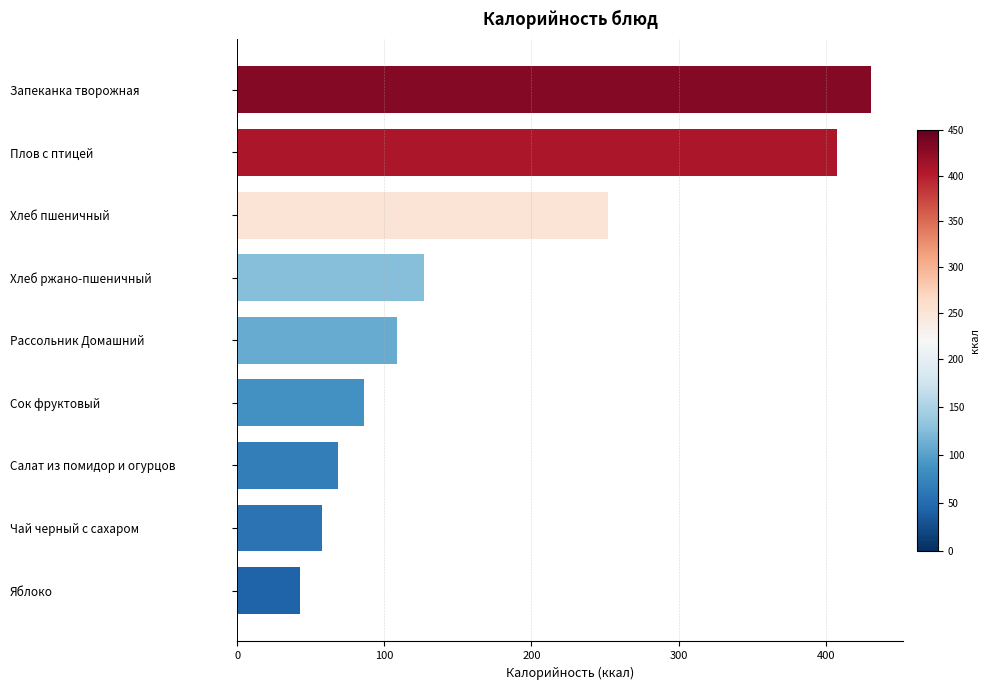

How many data points are above 108?

5